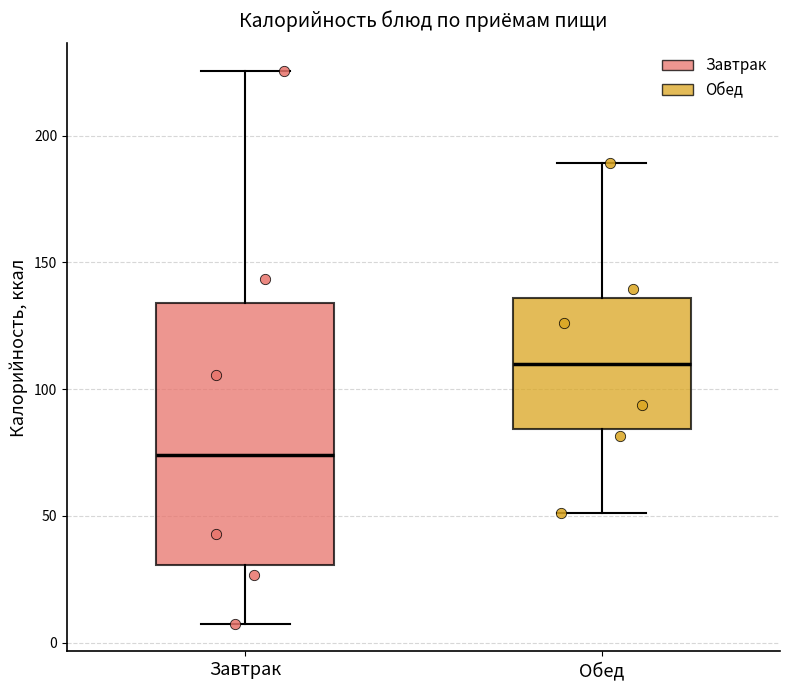

Which box's median line is the lowest?

Завтрак